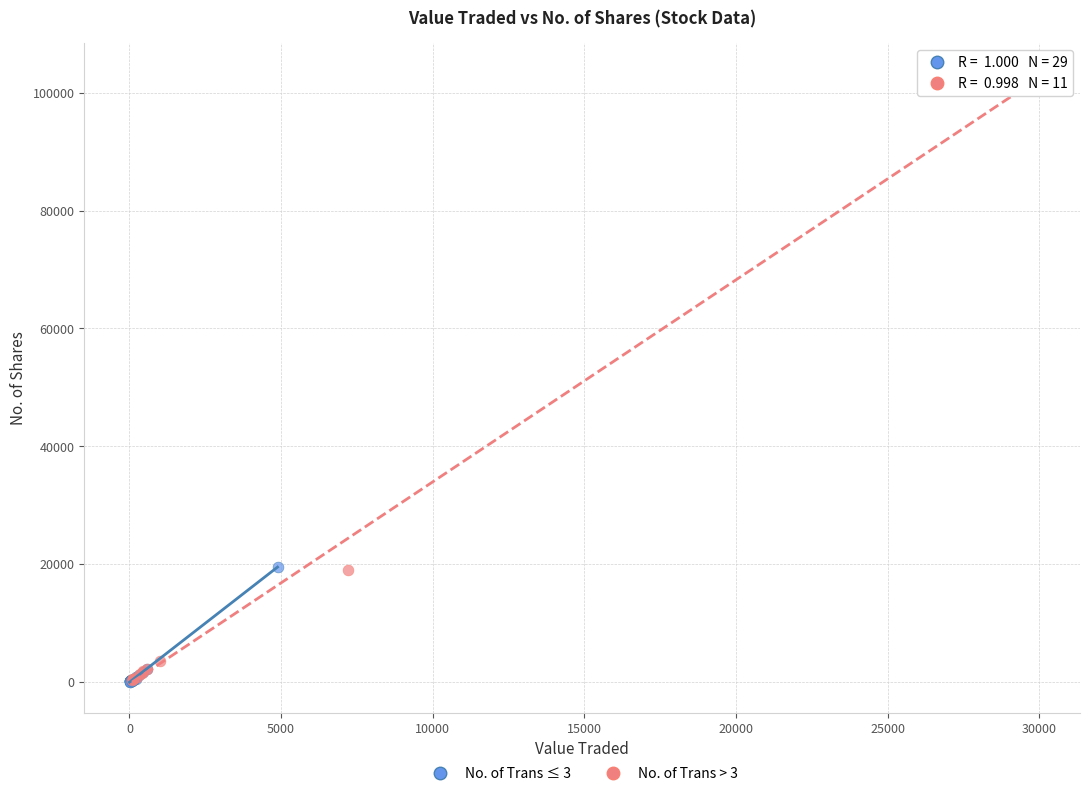

Which series has the largest Y range (max minus min)?

No. of Trans > 3